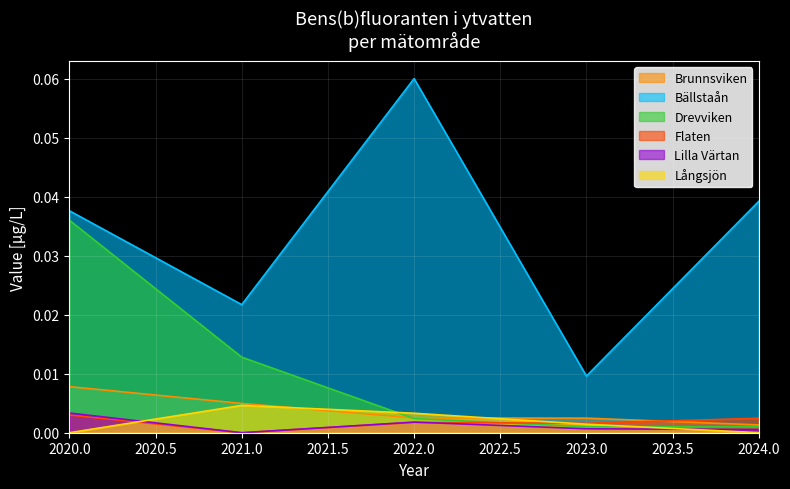

The value of Drevviken at 2021 is 0.0. True or false?

True